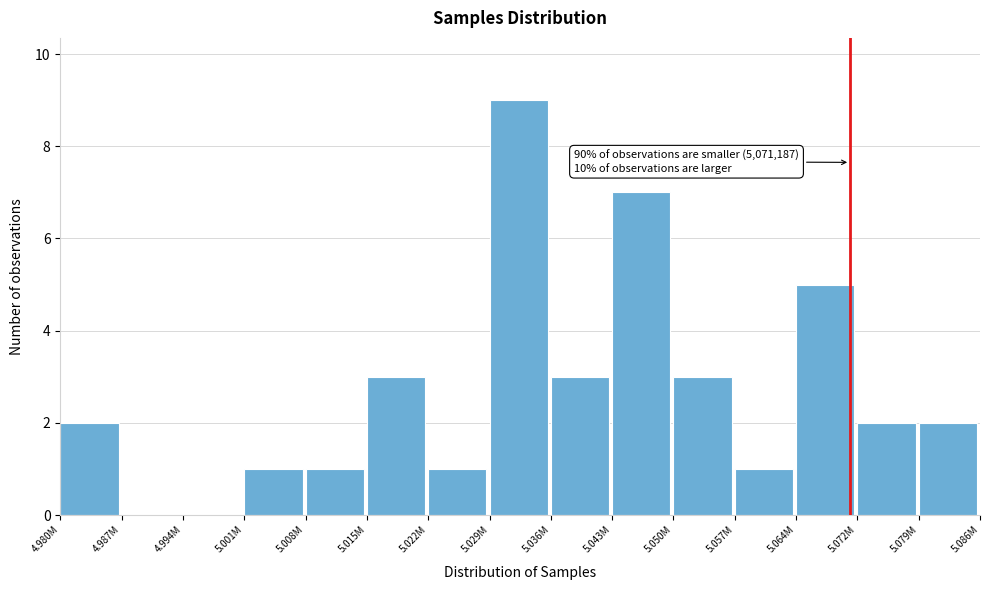

Reading left to right, extract all data points from this chart.

4.980M=2	4.987M=0	4.994M=0	5.001M=1	5.008M=1	5.015M=3	5.022M=1	5.029M=9	5.036M=3	5.043M=7	5.050M=3	5.057M=1	5.064M=5	5.072M=2	5.079M=2